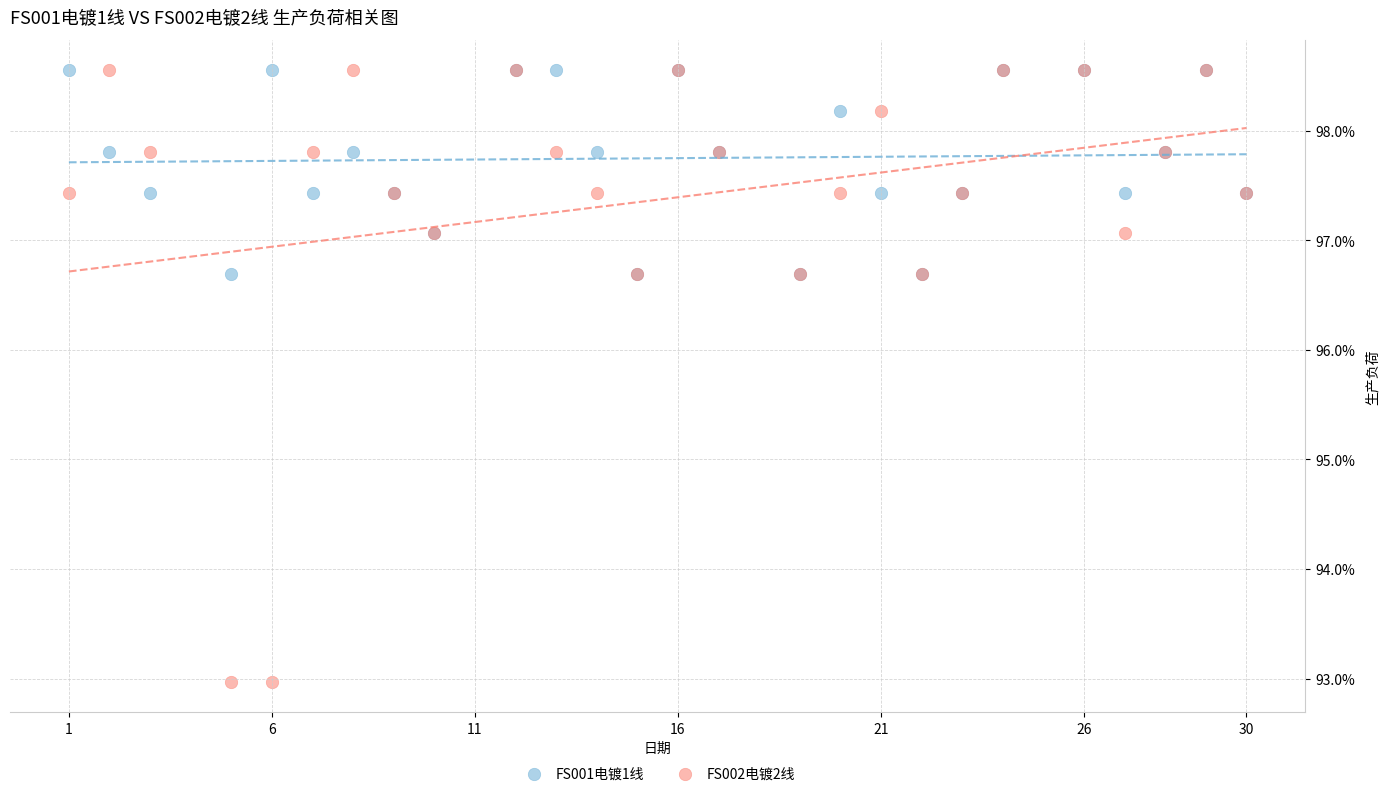

What are all the series names shown in the legend?

FS001电镀1线, FS002电镀2线